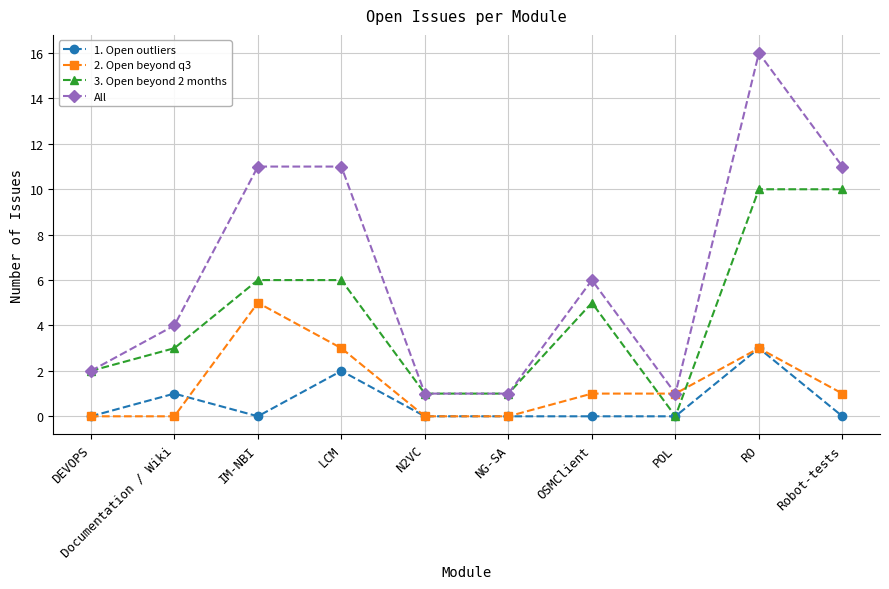

How many distinct data groups are displayed?

4